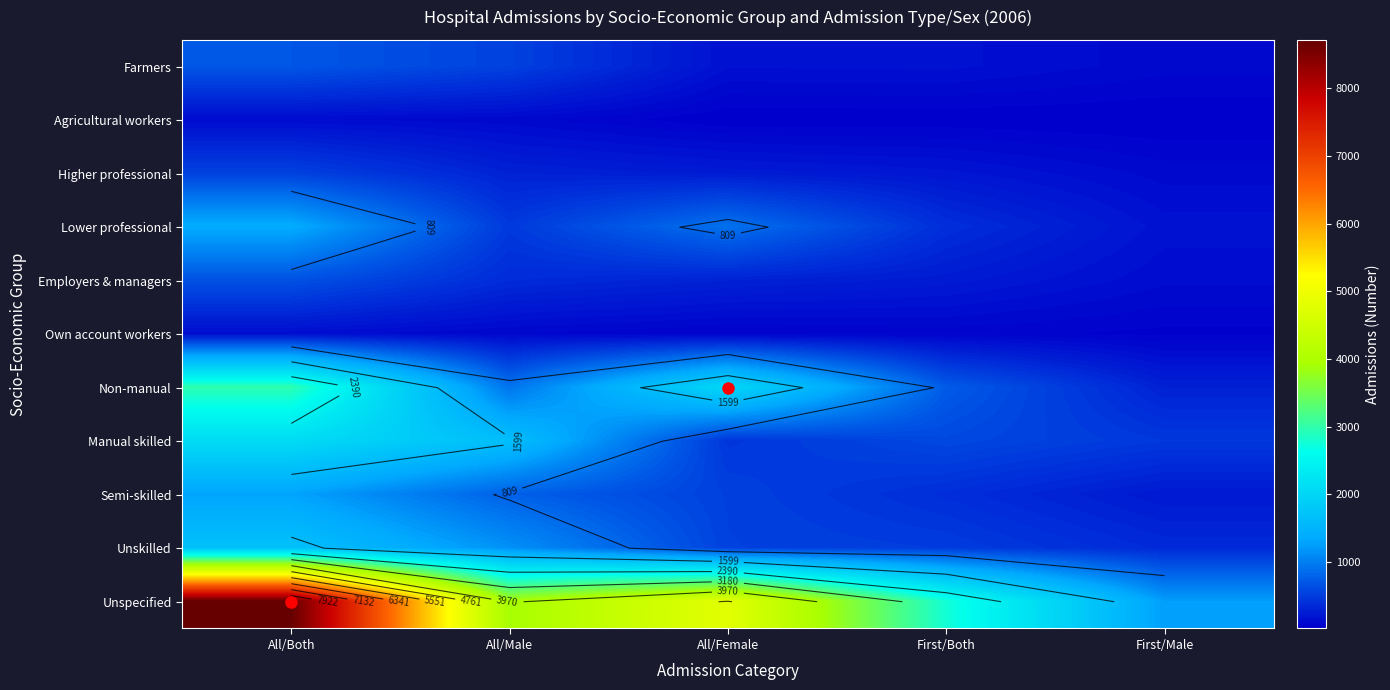

What is the difference between the highest and lowest values at First/Both?

2747